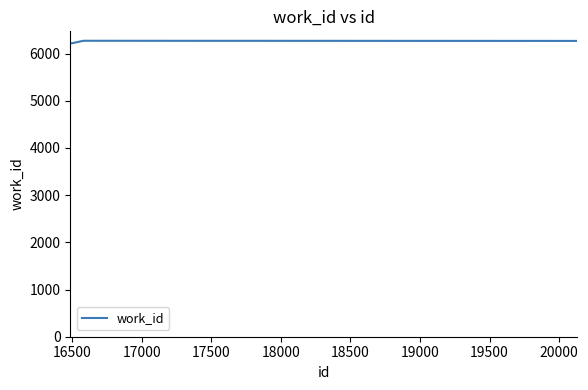

What is the maximum value shown in the chart?

6270